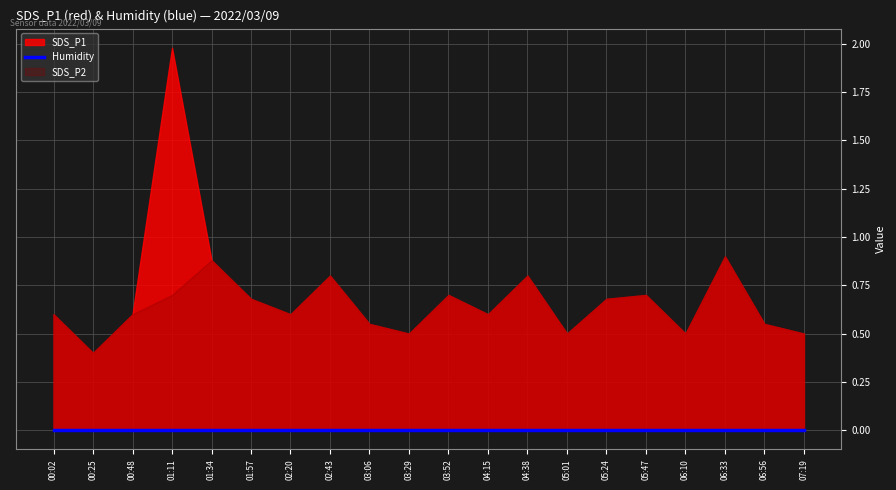

Between 05:47 and 00:02, which is larger?

05:47